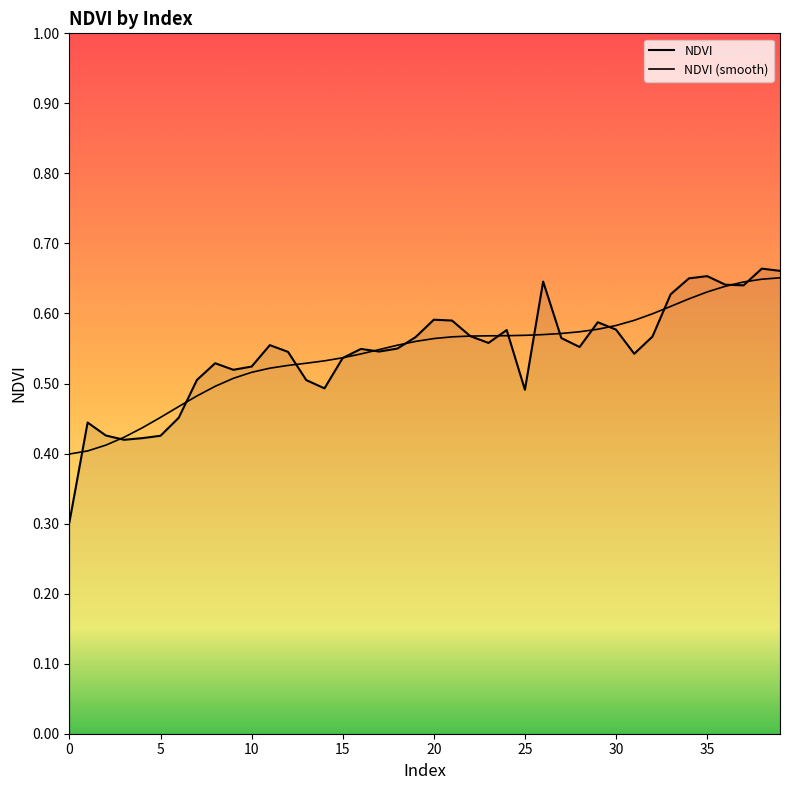

How many lines are shown in the chart?

2